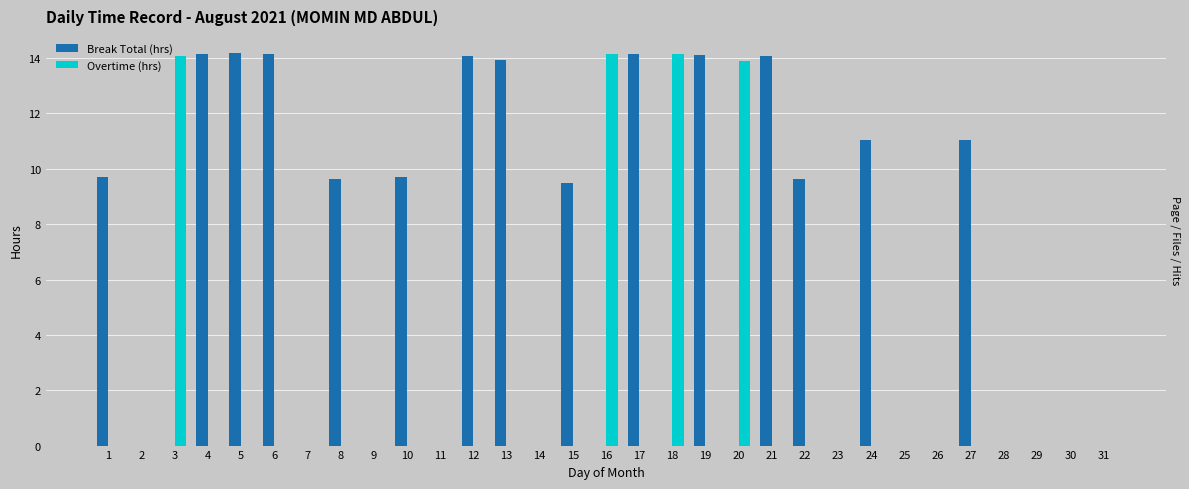

At which category is the sum across all series the highest?

5